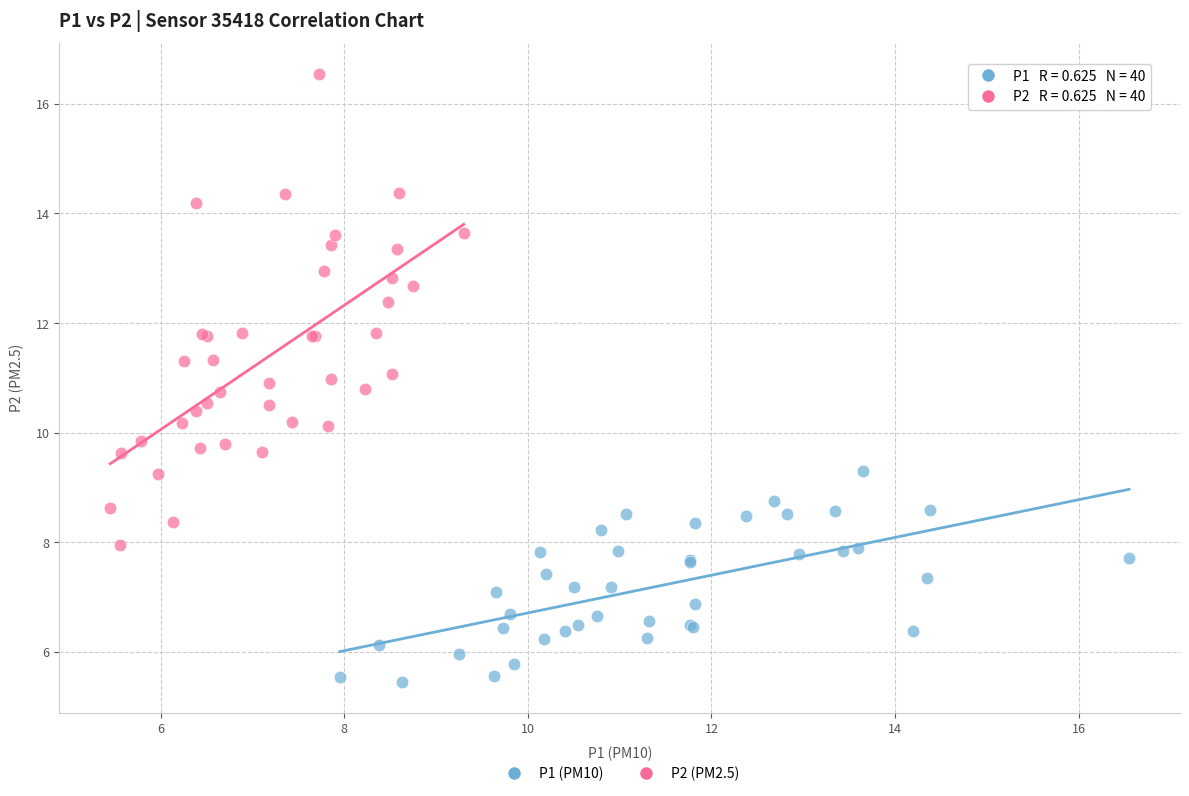

Which series contains the highest Y value?

P2 (PM2.5)